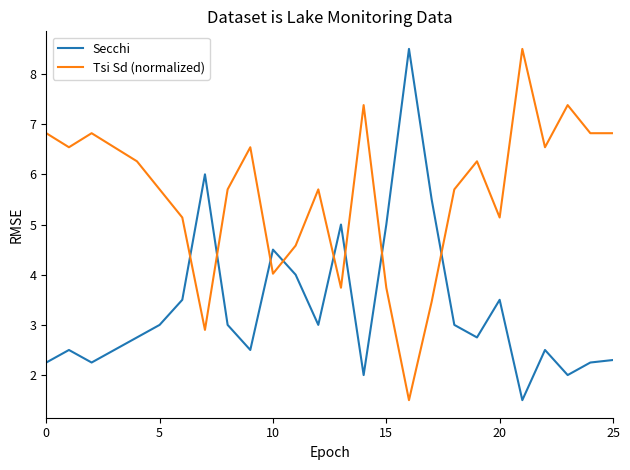

What is the minimum value for Secchi?

1.5